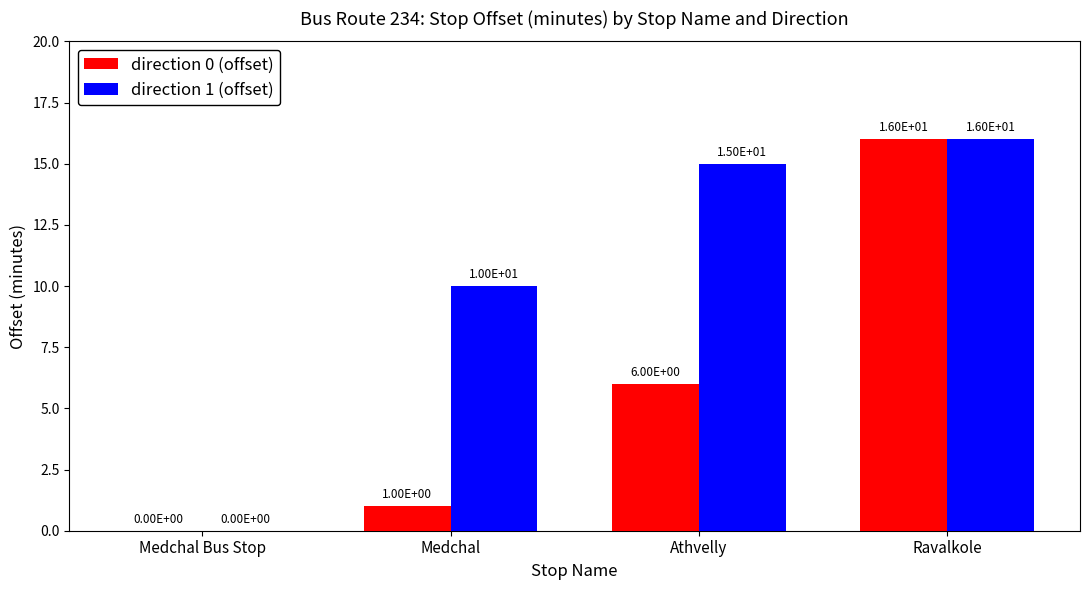

Reading left to right, list all the values displayed in this chart.

direction 0 (offset): 0	1	6	16
direction 1 (offset): 0	10	15	16